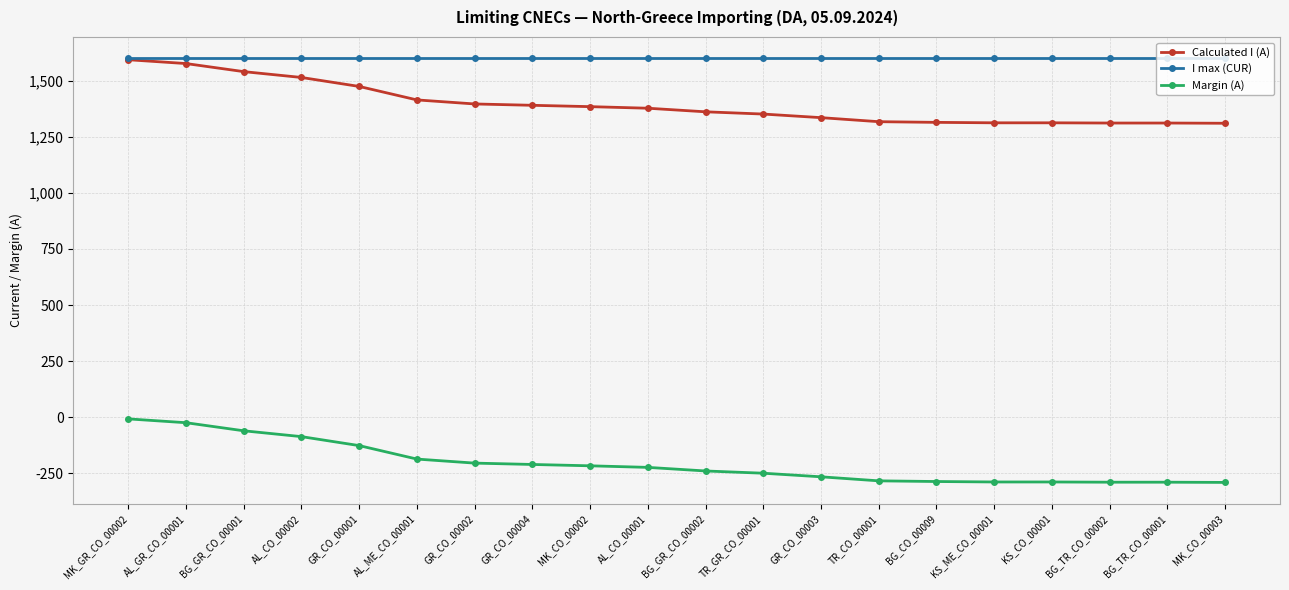

True or false: I max (CUR) and Margin (A) cross at least once.

False